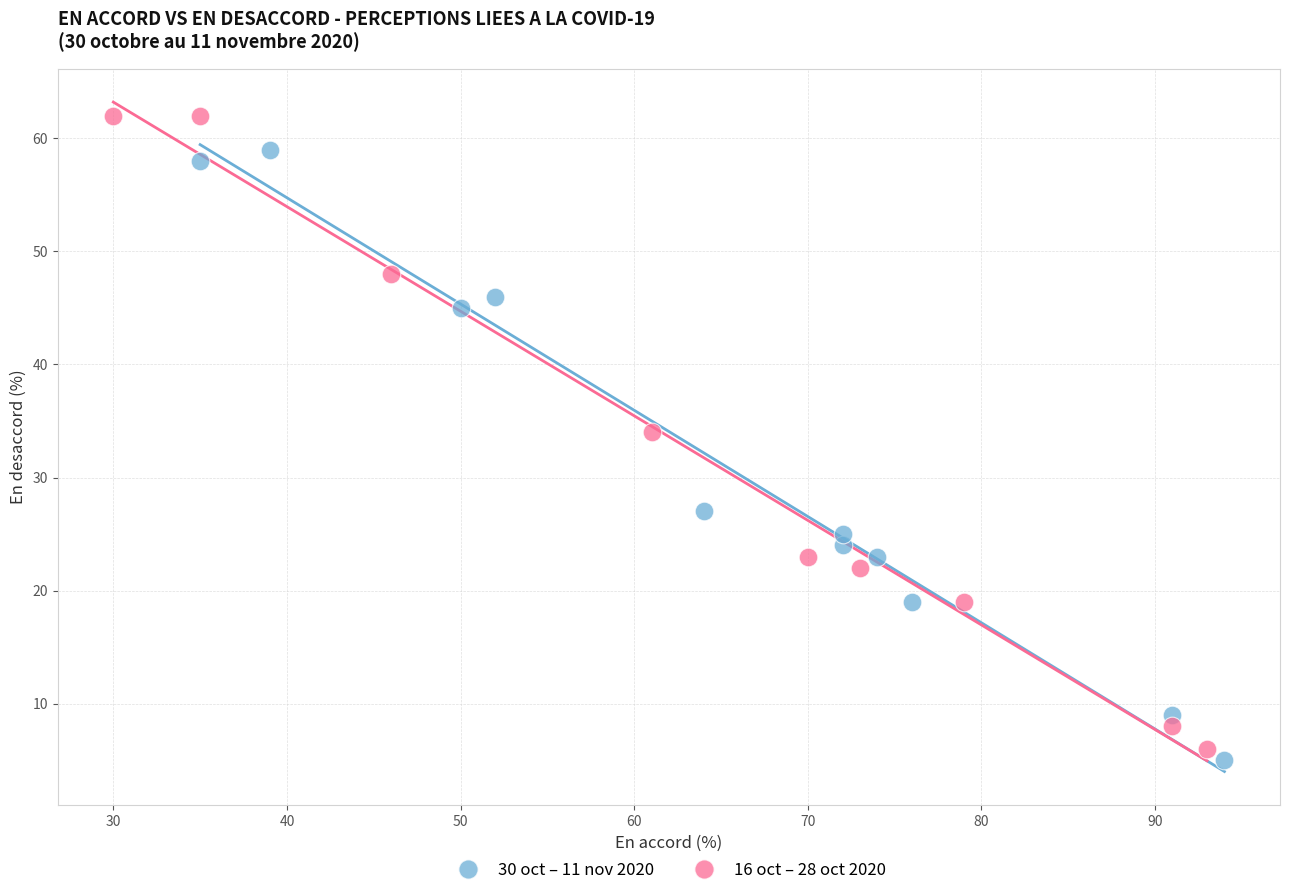

Which series reaches the maximum Y coordinate?

16 oct – 28 oct 2020